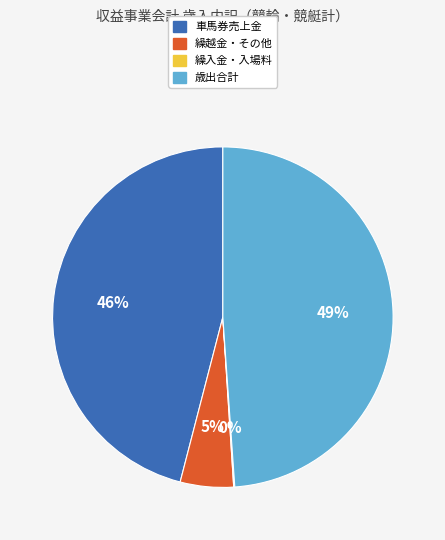

Is there a majority slice in this chart?

No